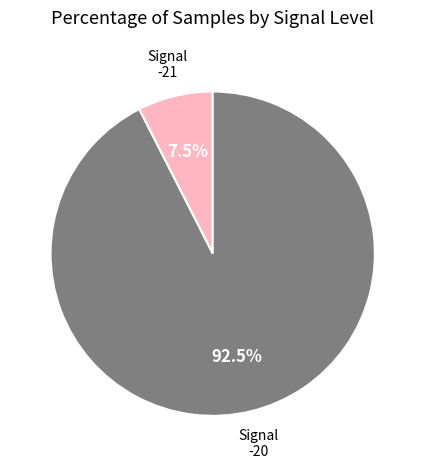

To the nearest percent, what is the average slice percentage?

50%